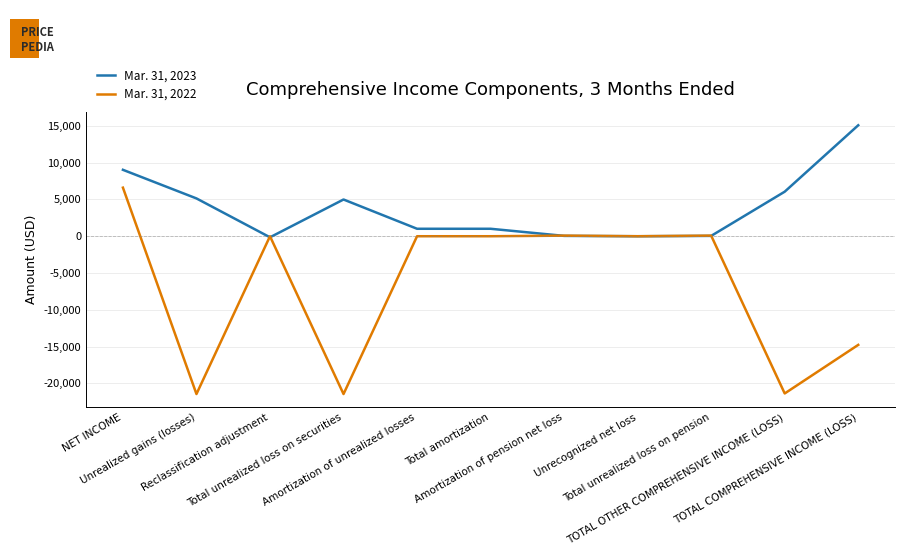

Rank the series by their maximum value, from lowest to highest.

Mar. 31, 2022, Mar. 31, 2023